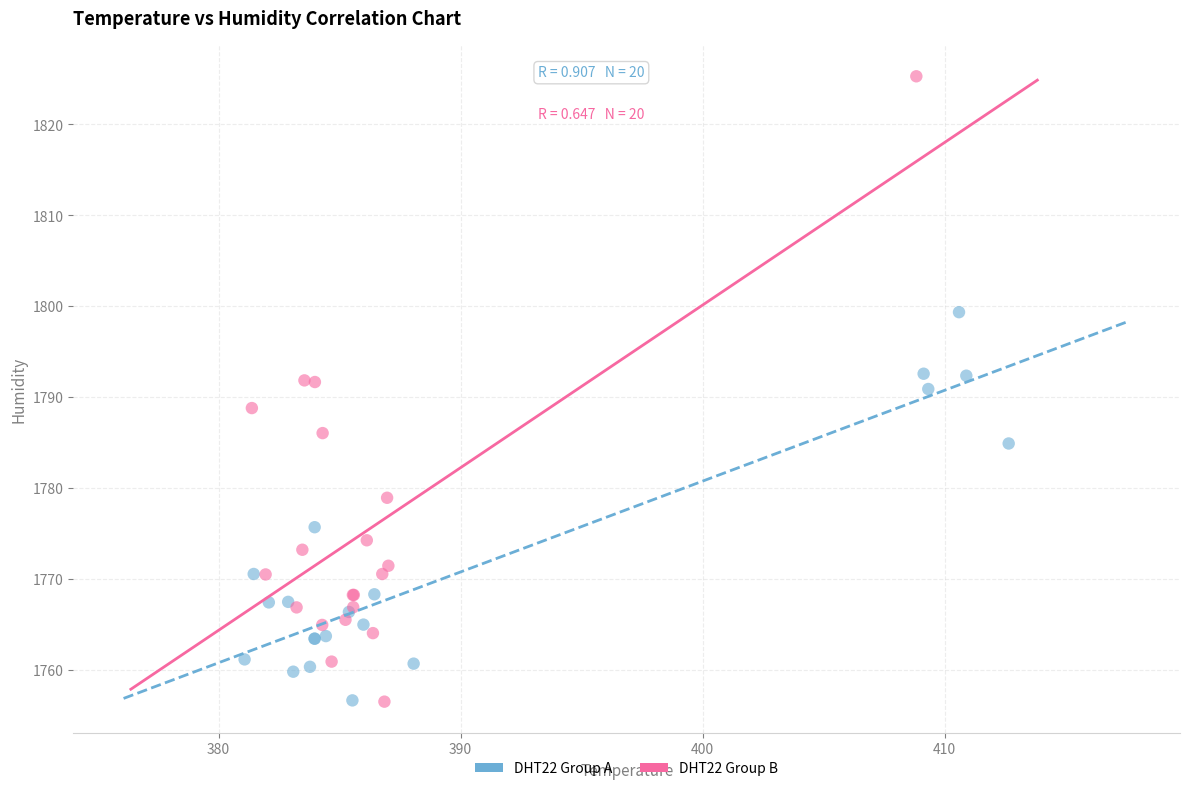

Which series has the largest Y range (max minus min)?

DHT22 Group B